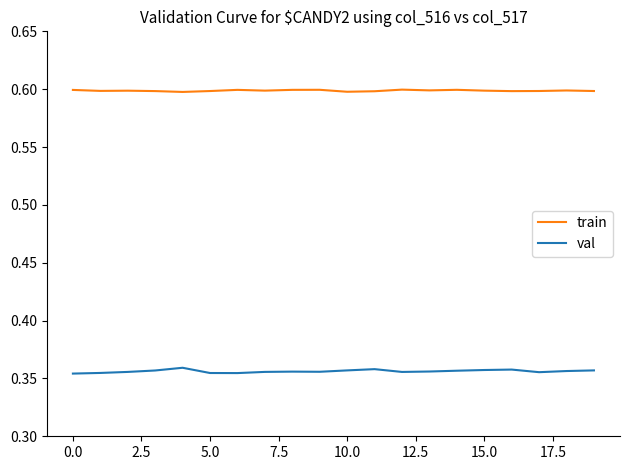

Rank the series by their maximum value, from lowest to highest.

val, train